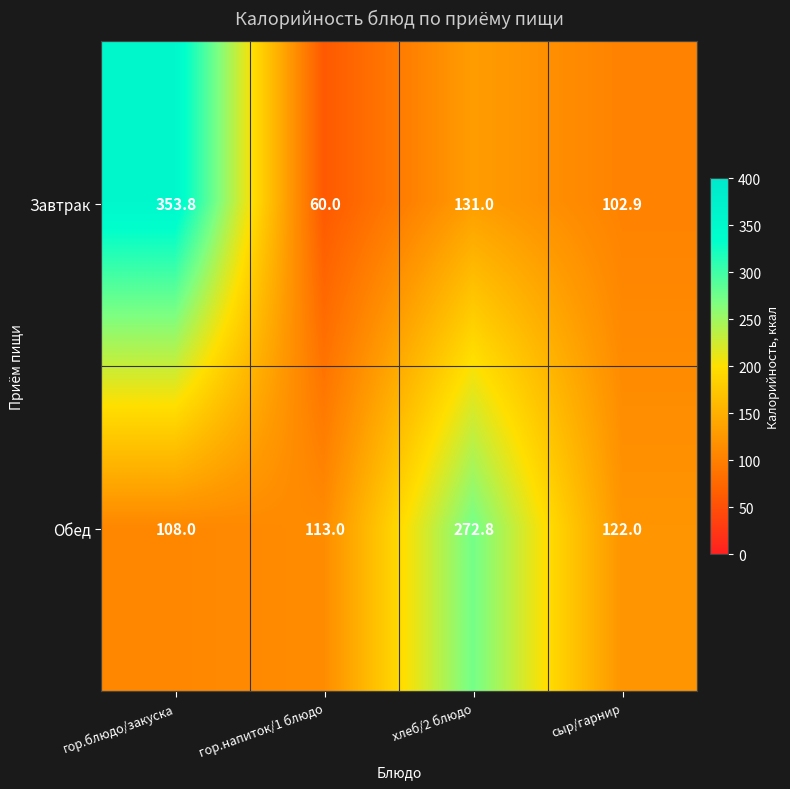

What is the total value across all series at гор.блюдо/закуска?

461.8